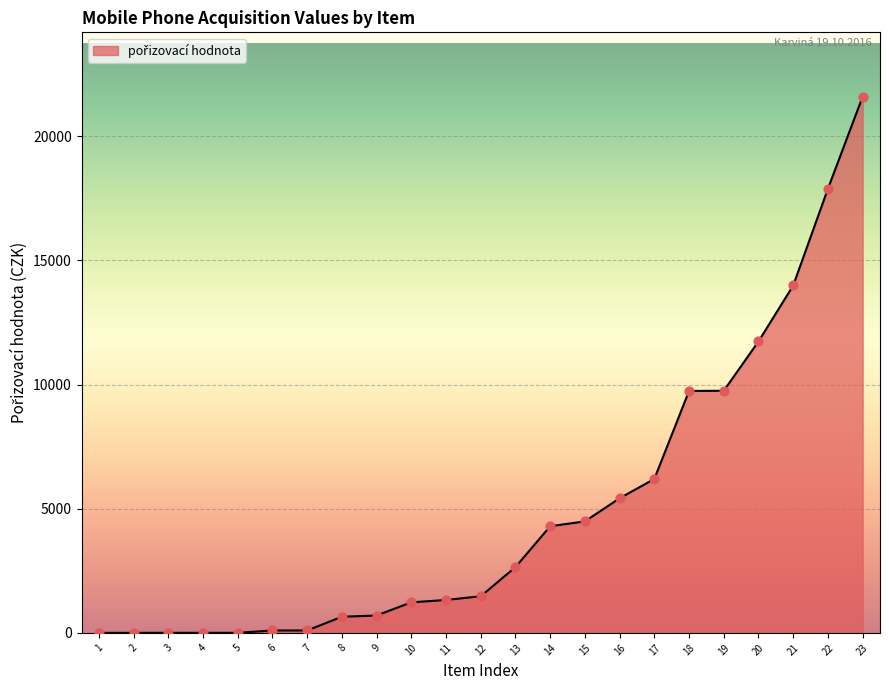

What is the greatest value displayed?

21594